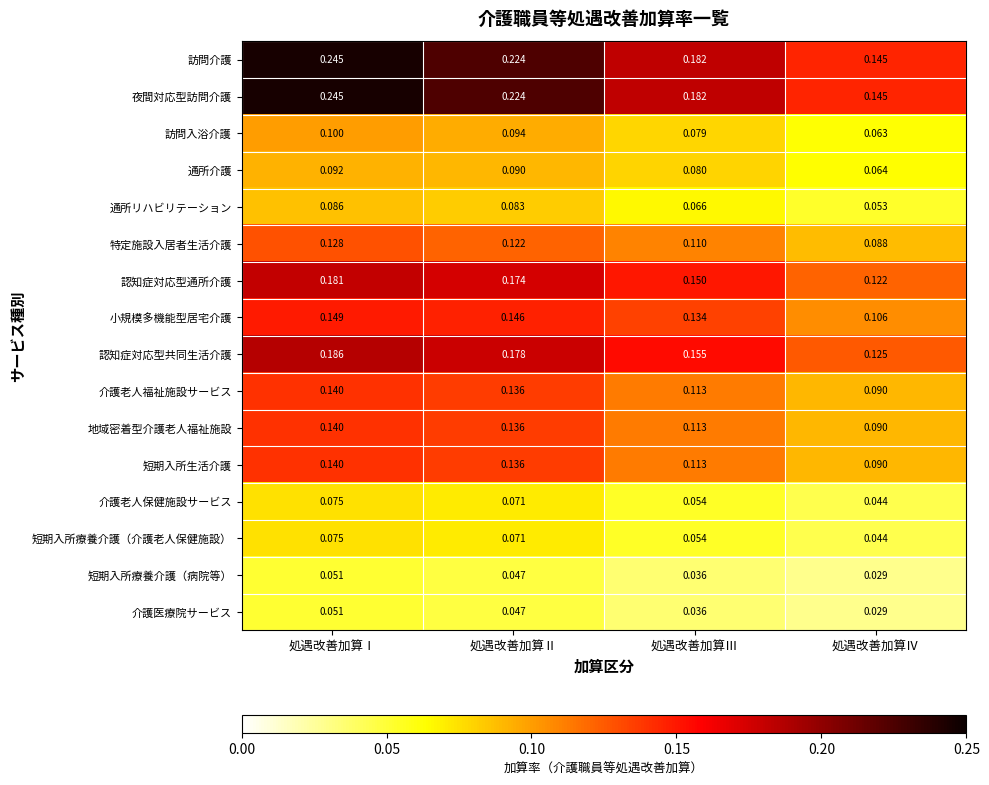

List the labels in order of 通所介護 value, largest first.

処遇改善加算Ⅰ, 処遇改善加算Ⅱ, 処遇改善加算Ⅲ, 処遇改善加算Ⅳ